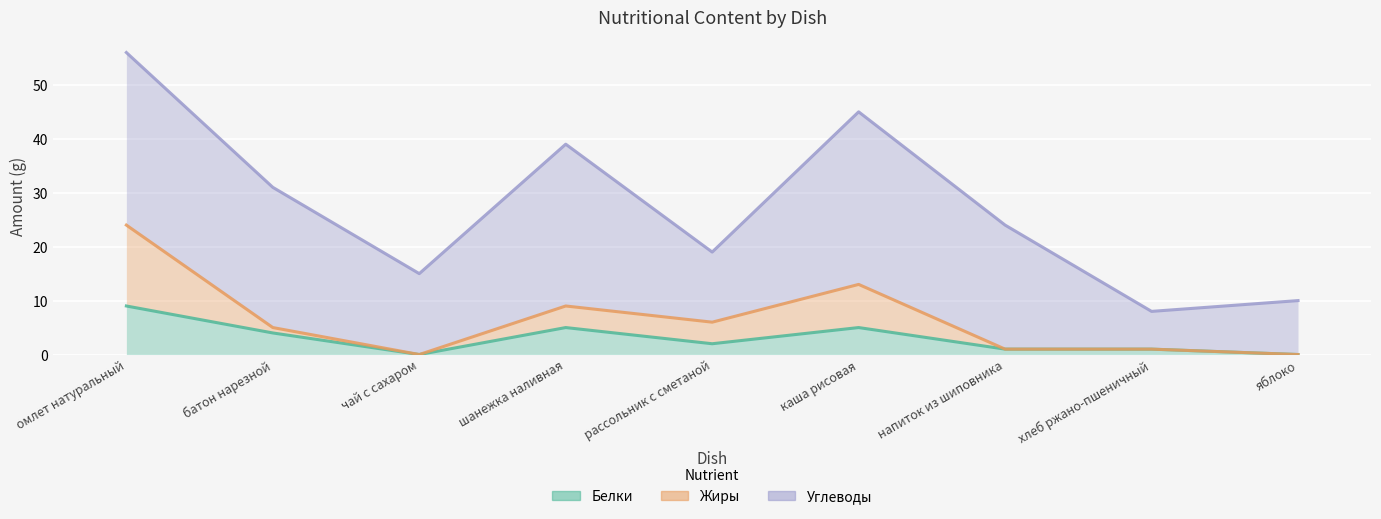

True or false: Жиры and Белки intersect in this chart.

False